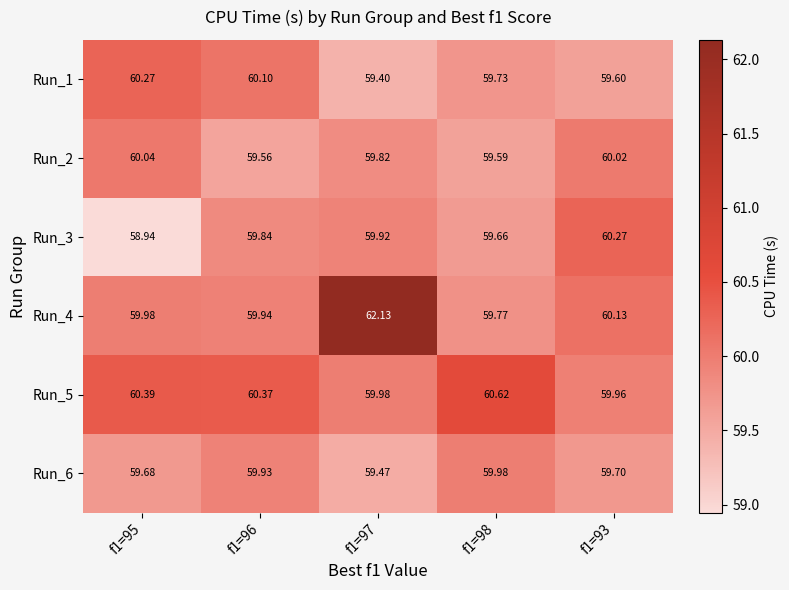

Which has a higher value, f1=98 or f1=93?

f1=98